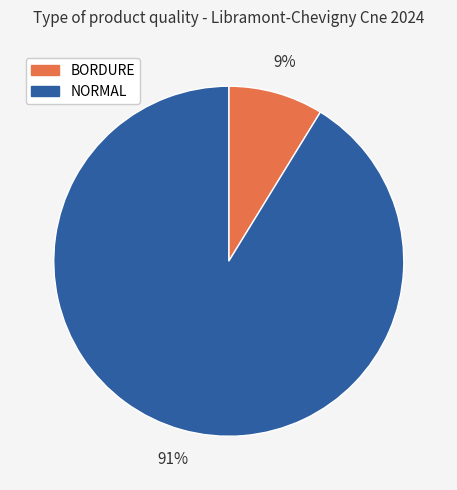

How many slices are in this pie chart?

2